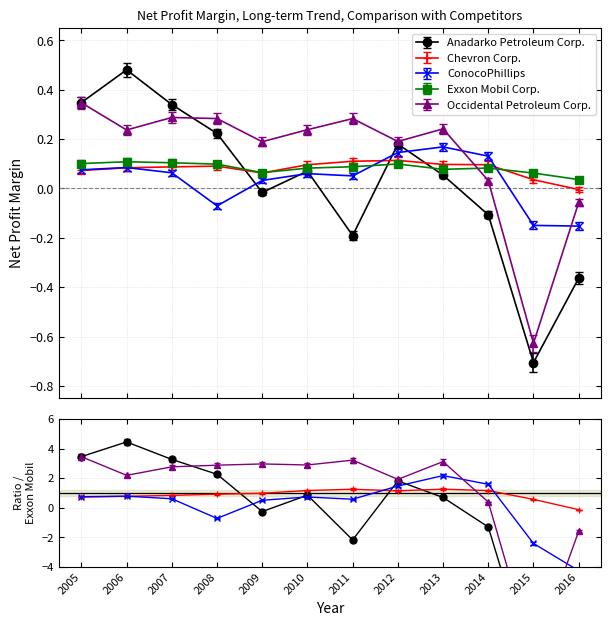

Does the chart display data point markers on the line(s)?

Yes